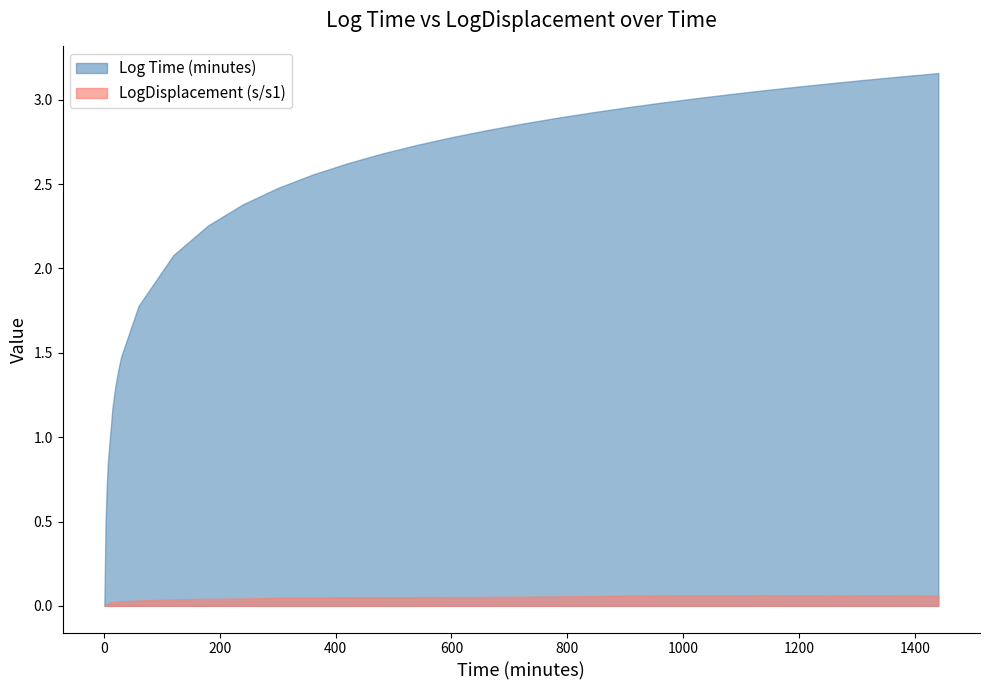

Reading left to right, what are all the values shown in this chart?

Log Time (minutes): 1=0.0	3=0.5	5=0.7	7=0.8	15=1.2	20=1.3	25=1.4	30=1.5	60=1.8	120=2.1	180=2.3	240=2.4	300=2.5	360=2.6	420=2.6	480=2.7	540=2.7	600=2.8	660=2.8	720=2.9	780=2.9	840=2.9	900=3.0	960=3.0	1020=3.0	1080=3.0	1140=3.1	1200=3.1	1280=3.1	1320=3.1	1380=3.1	1440=3.2
LogDisplacement (s/s1): 1=0.0	3=0.0	5=0.0	7=0.0	15=0.0	20=0.0	25=0.0	30=0.0	60=0.0	120=0.0	180=0.0	240=0.0	300=0.0	360=0.0	420=0.1	480=0.1	540=0.1	600=0.1	660=0.1	720=0.1	780=0.1	840=0.1	900=0.1	960=0.1	1020=0.1	1080=0.1	1140=0.1	1200=0.1	1280=0.1	1320=0.1	1380=0.1	1440=0.1